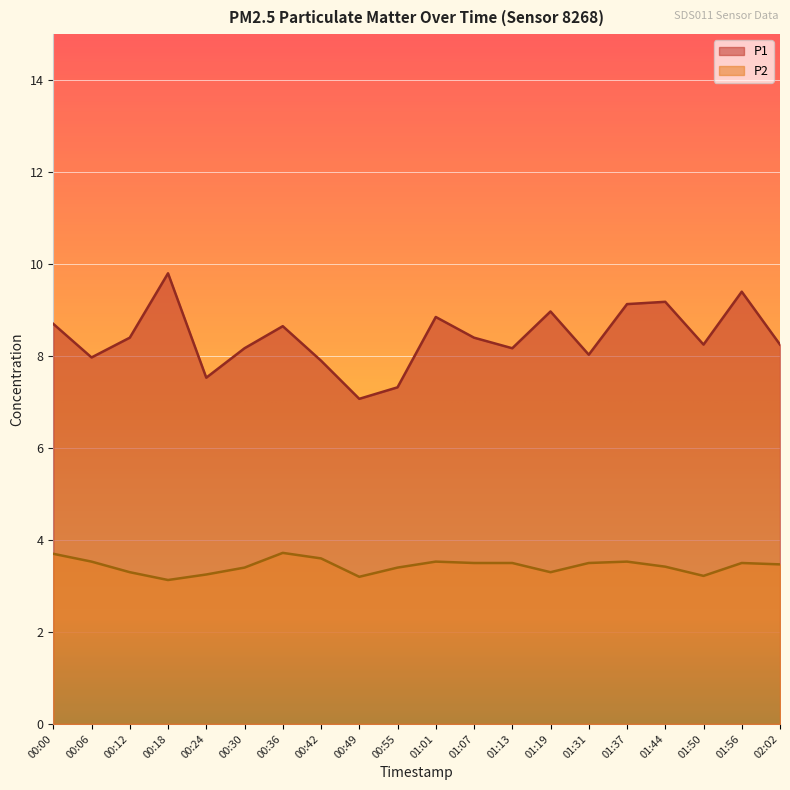

What value does the P1 series have at 01:19?

9.0